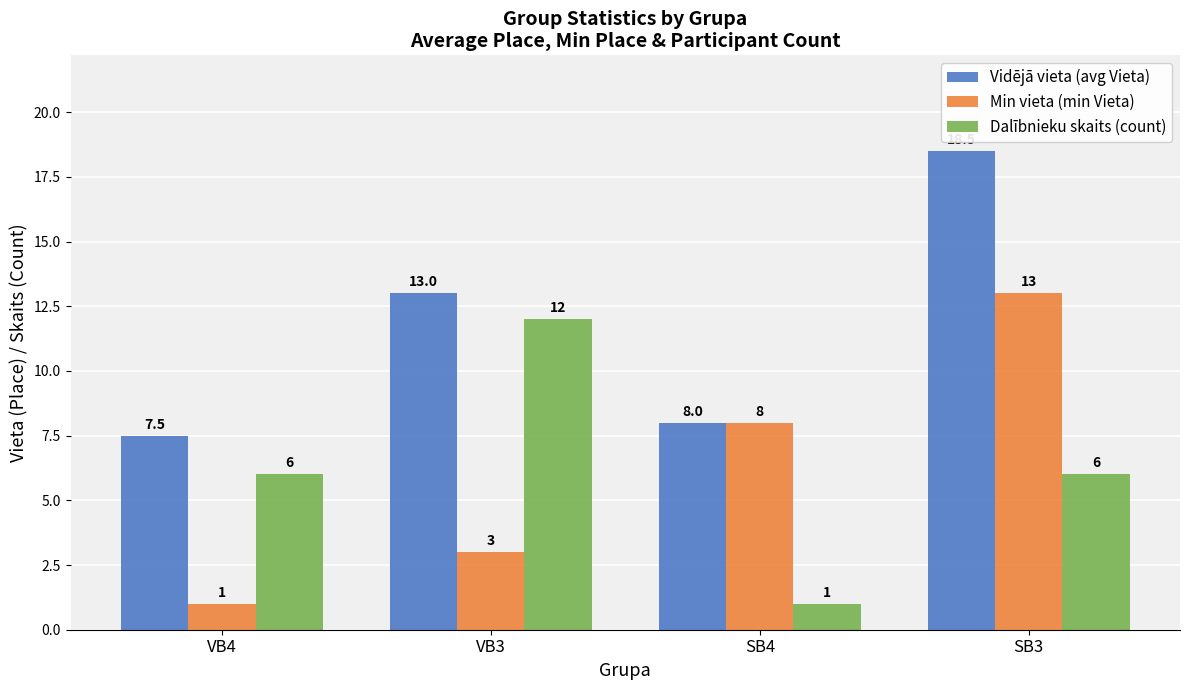

How many distinct data groups are displayed?

3